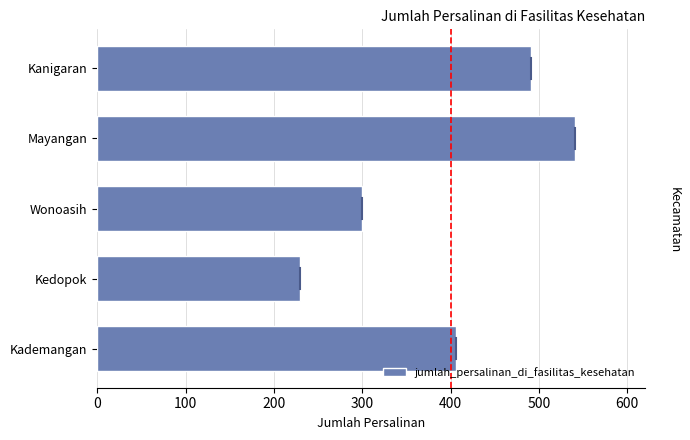

Reading top to bottom, what are all the values shown in this chart?

491	541	300	229	406